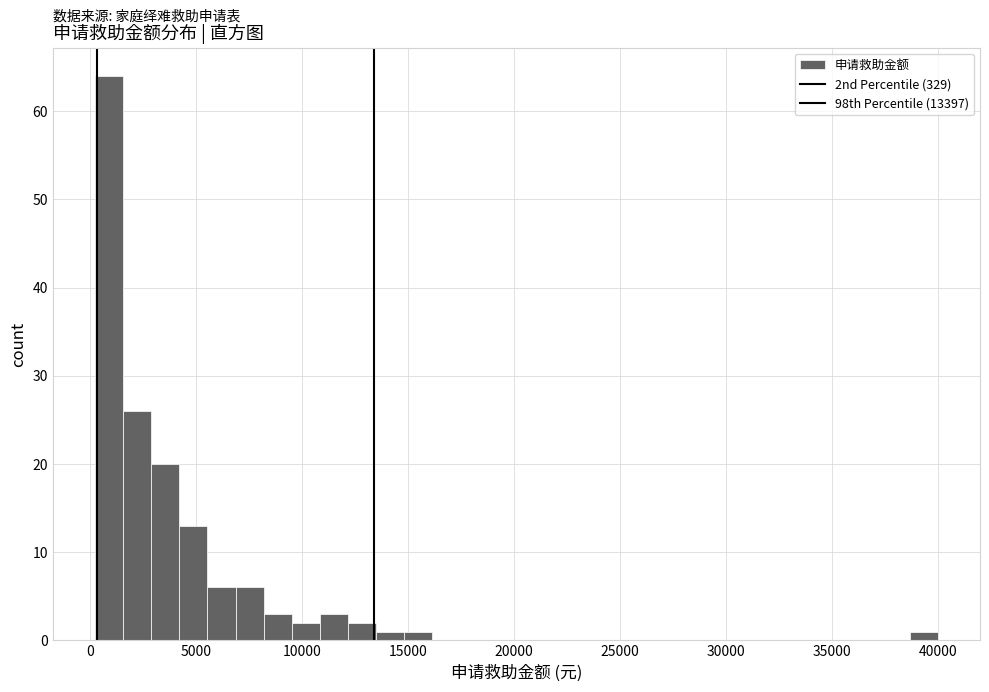

Around what value on the x-axis is the tallest bar? Give the approximate position of its centre, as read against the axis.

1000